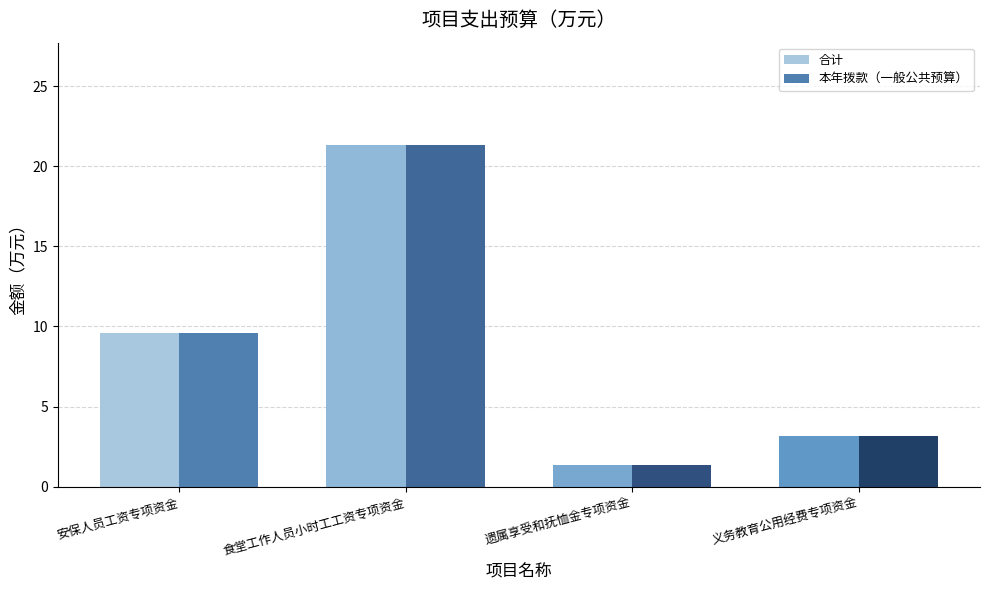

Rank the categories by 合计 value from lowest to highest.

遗属享受和抚恤金专项资金, 义务教育公用经费专项资金, 安保人员工资专项资金, 食堂工作人员小时工工资专项资金